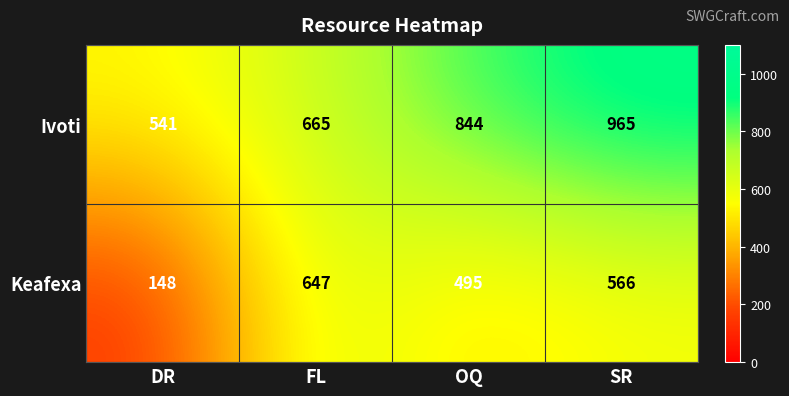

At which label is Ivoti closest to 753?

FL